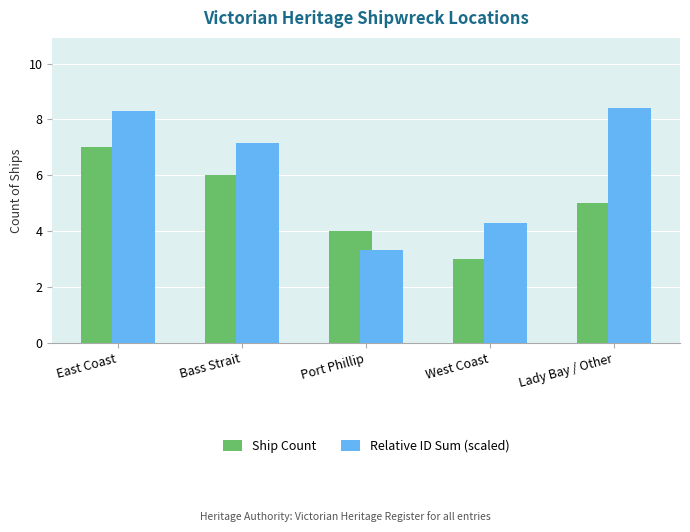

Is it true that Relative ID Sum (scaled) equals 4.6 at Port Phillip?

False